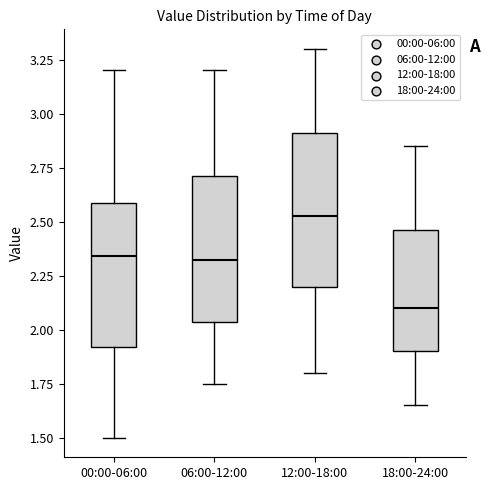

Where does the upper whisker of the box for 18:00-24:00 end on the y-axis? The values are not printed on the chart, so give them approximately, as read against the axis.

2.85